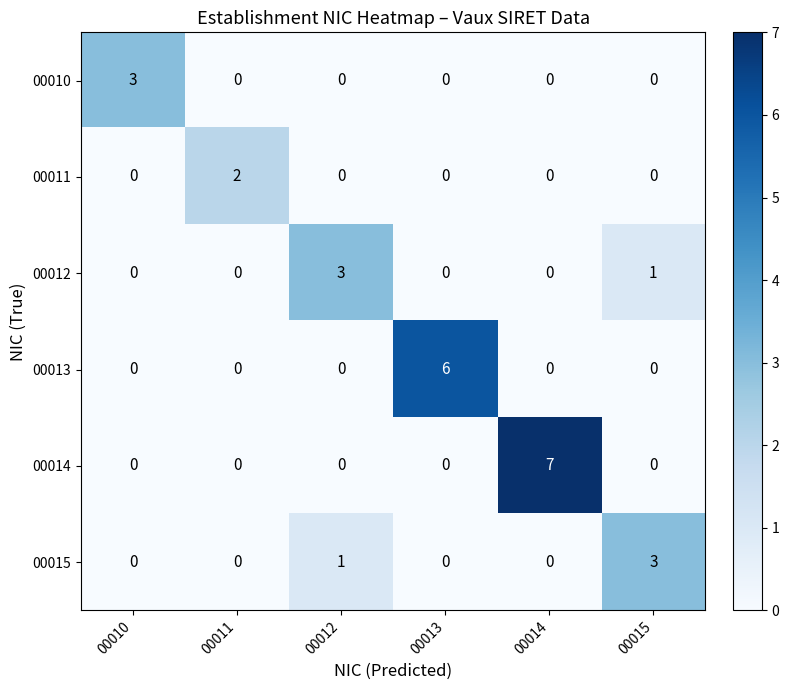

Which series has the largest range (max minus min)?

00014